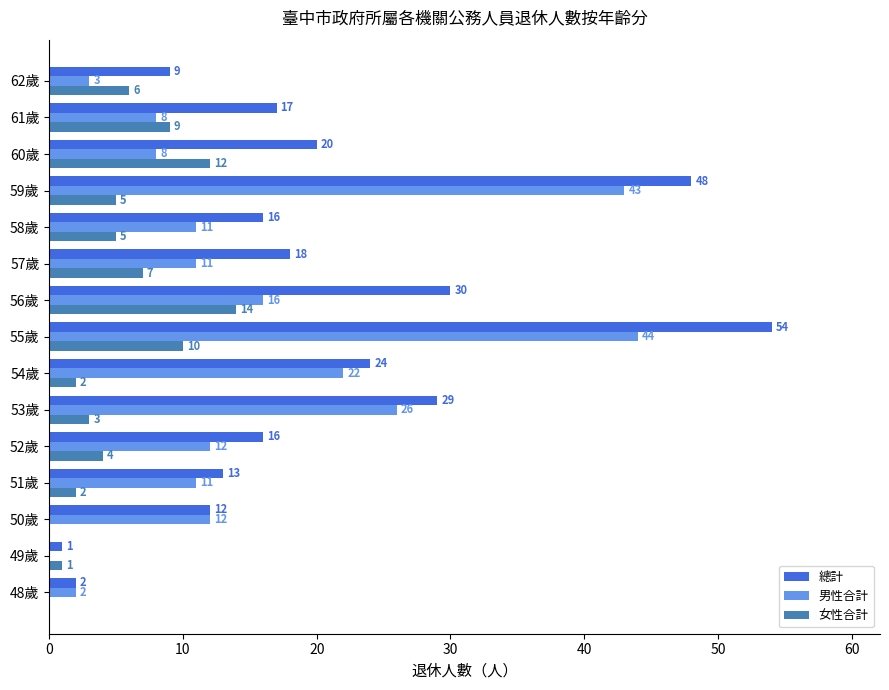

Which series has the largest total across all categories?

總計